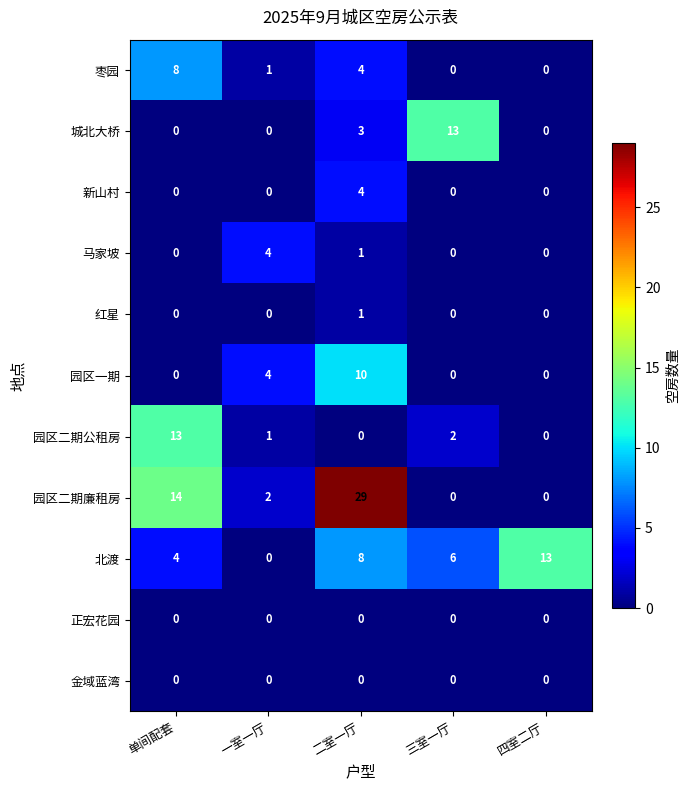

What is the spread (max minus min) of values at 三室一厅?

13